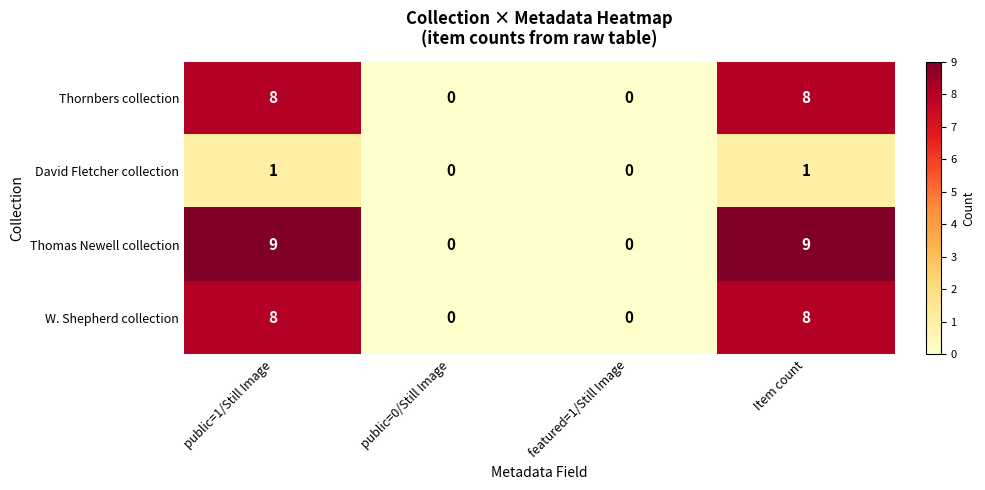

What is the maximum value shown in the chart?

9